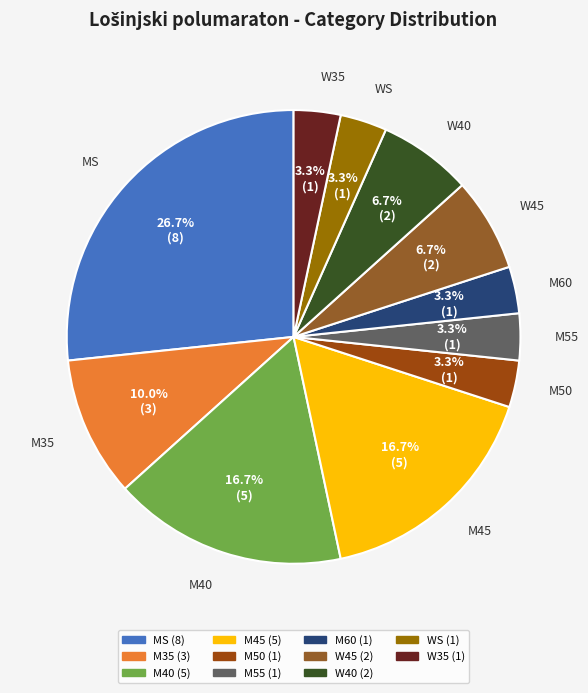

To the nearest percent, what percentage of the pie is M40?

17%